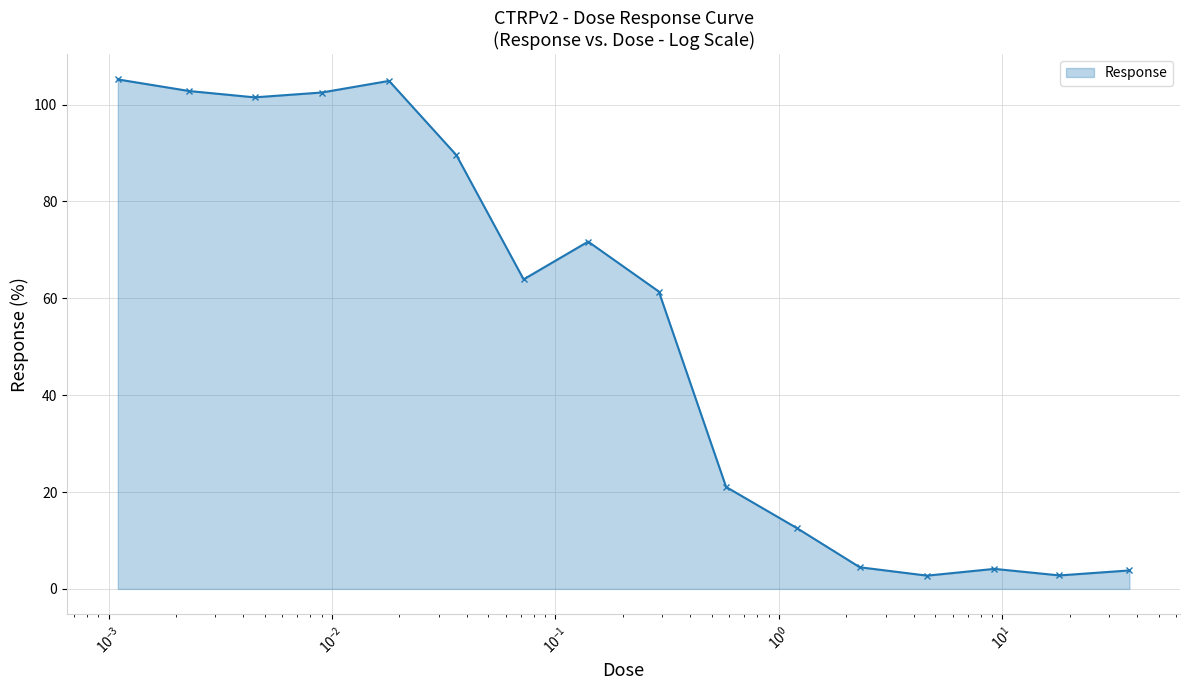

True or false: the data has more than 0 interior local peaks.

True